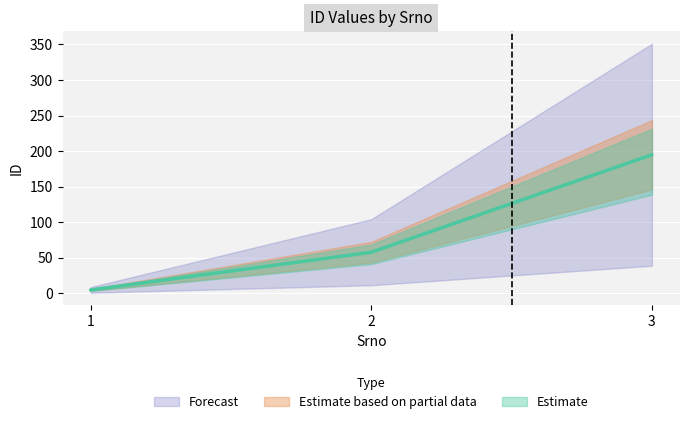

What is the value of the 3rd point from the left?

195